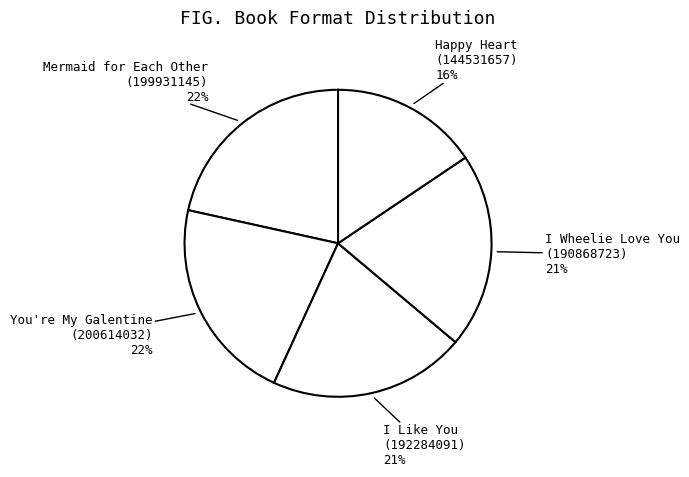

What is the smallest slice in the pie chart?

Happy Heart (144531657)